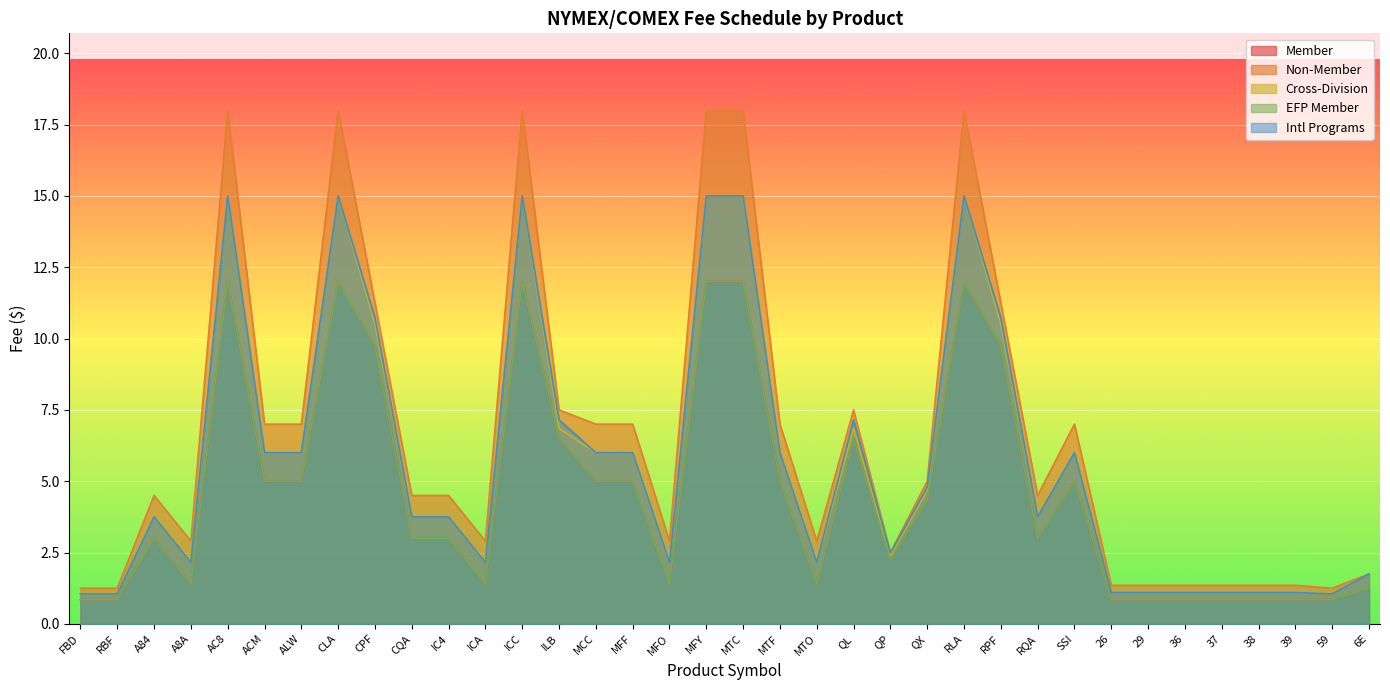

Which category has the lowest value in the Cross-Division series?

FBD